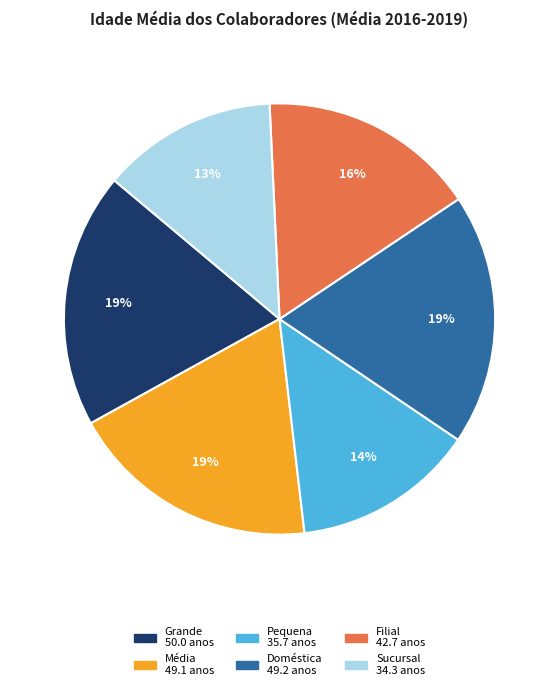

What is the ratio of the value at Média to the value at Doméstica?

1.0